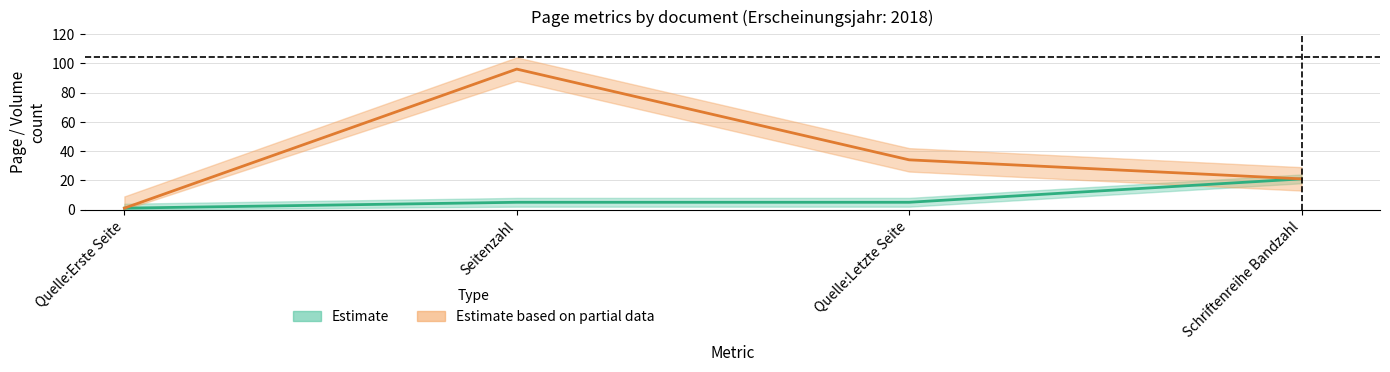

Is it true that Estimate equals 5 at Seitenzahl?

True